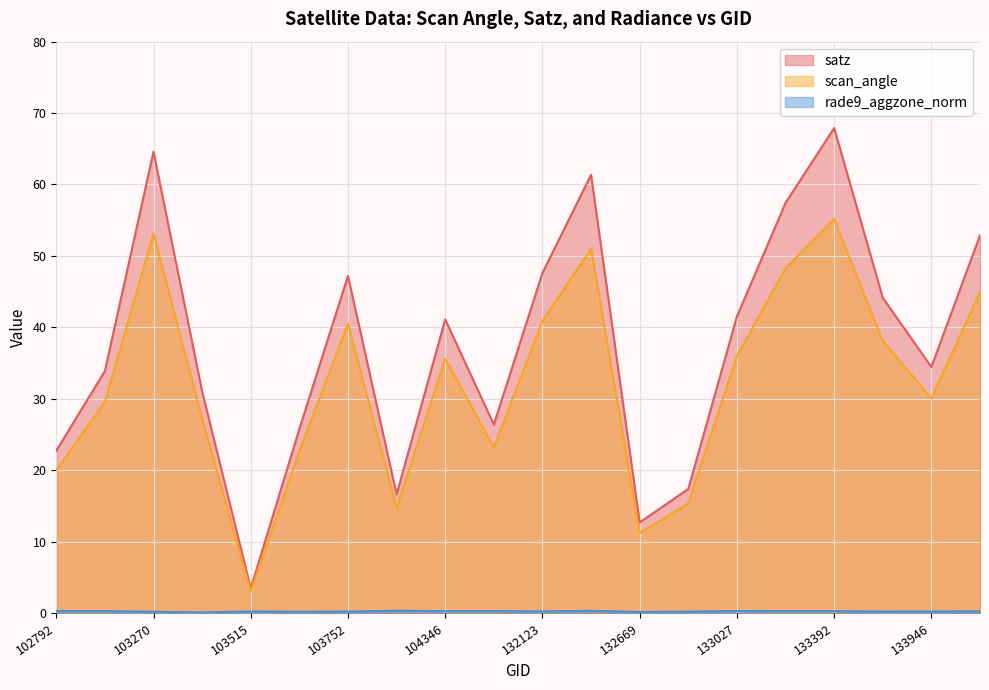

The value of rade9_aggzone_norm at 133027 is 0.2. True or false?

False